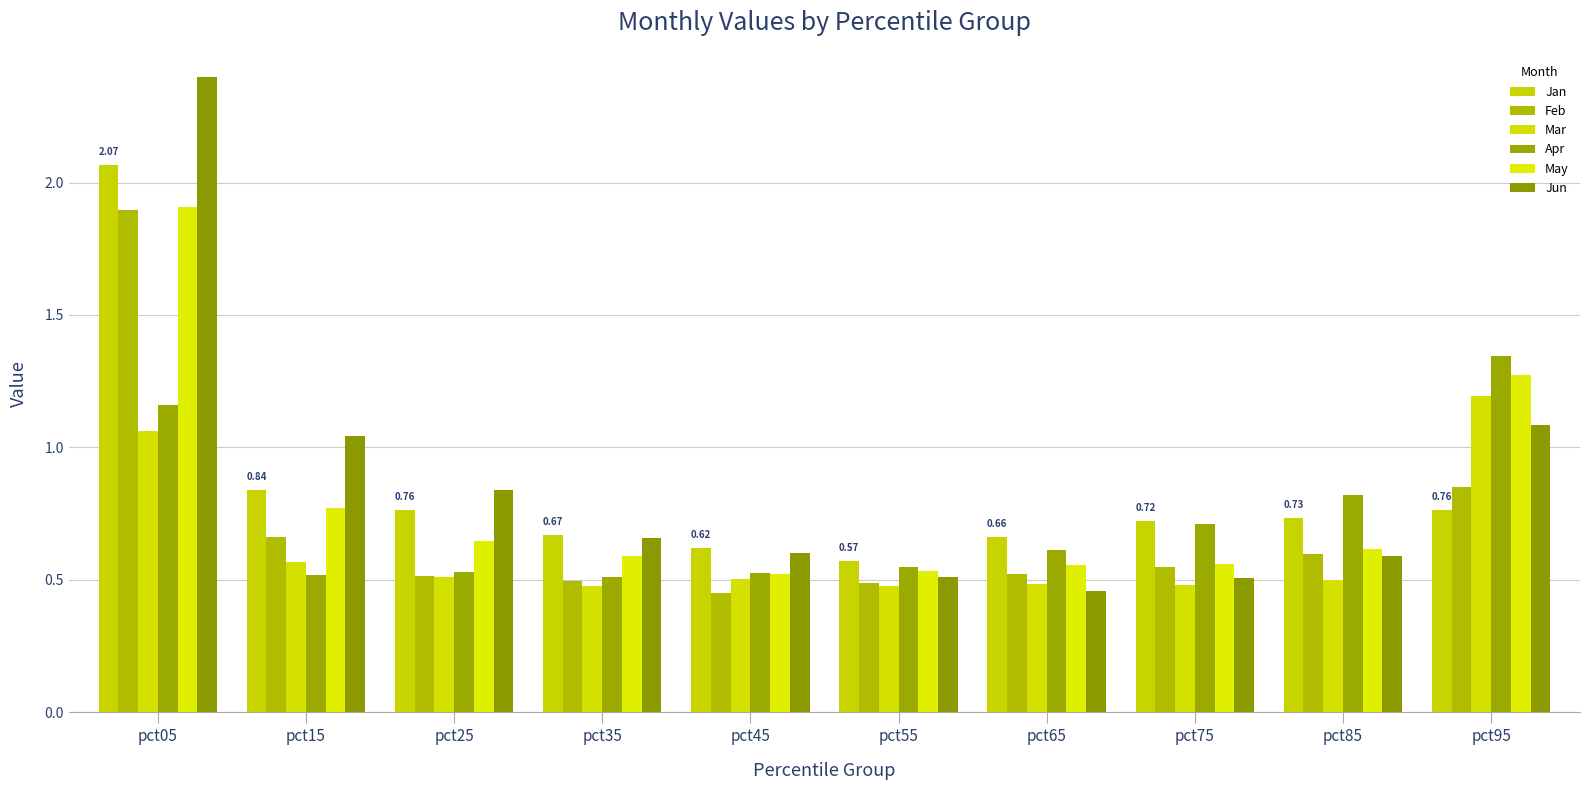

What is the sum of the Apr values at pct45 and pct95?

1.9